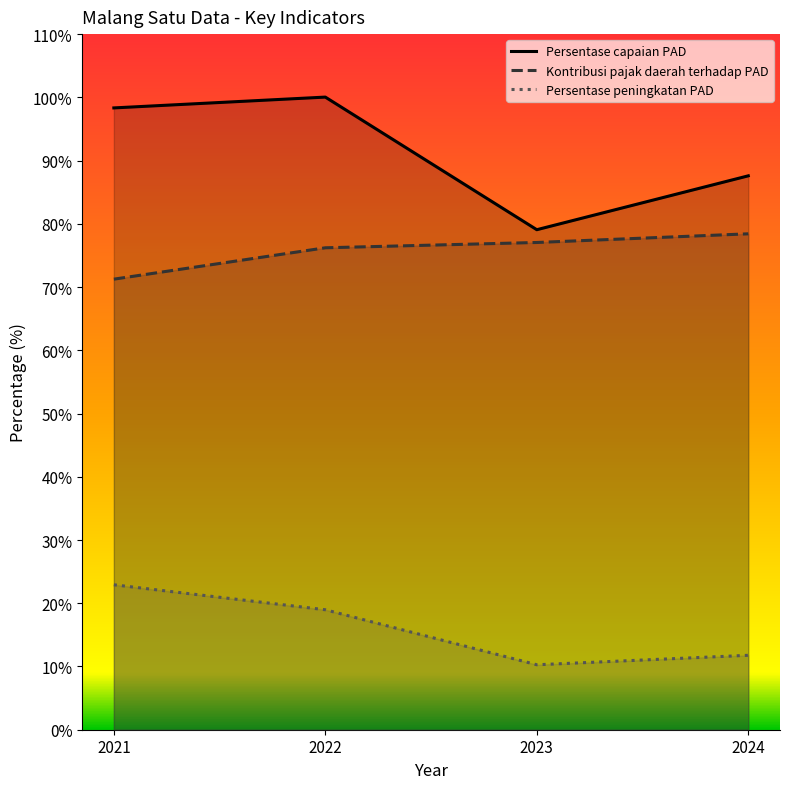

What is the difference between the Kontribusi pajak daerah terhadap PAD values at 2024 and 2022?

2.2